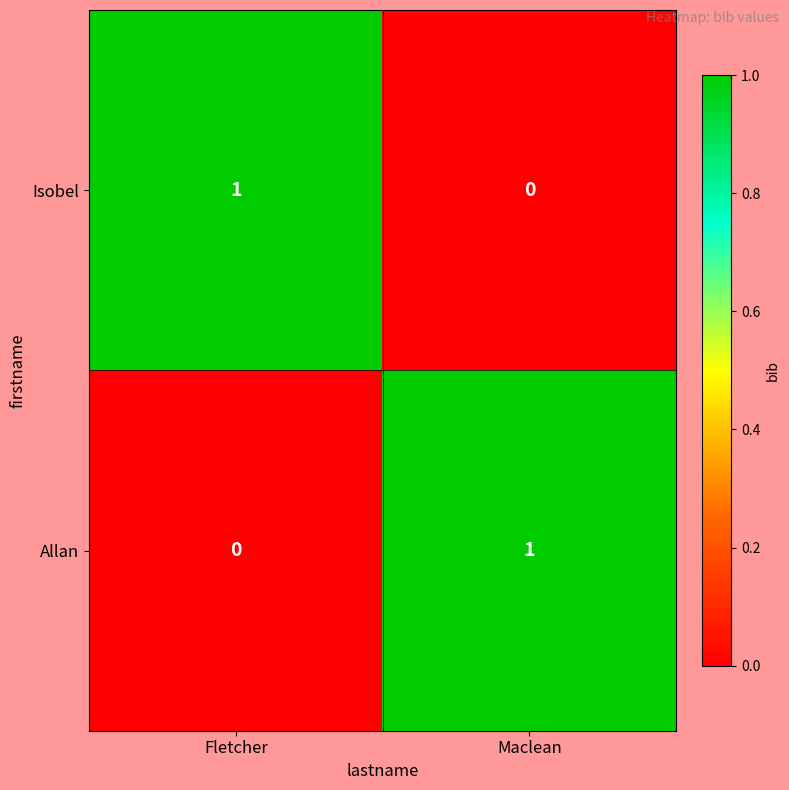

How many categories are shown in the chart?

2